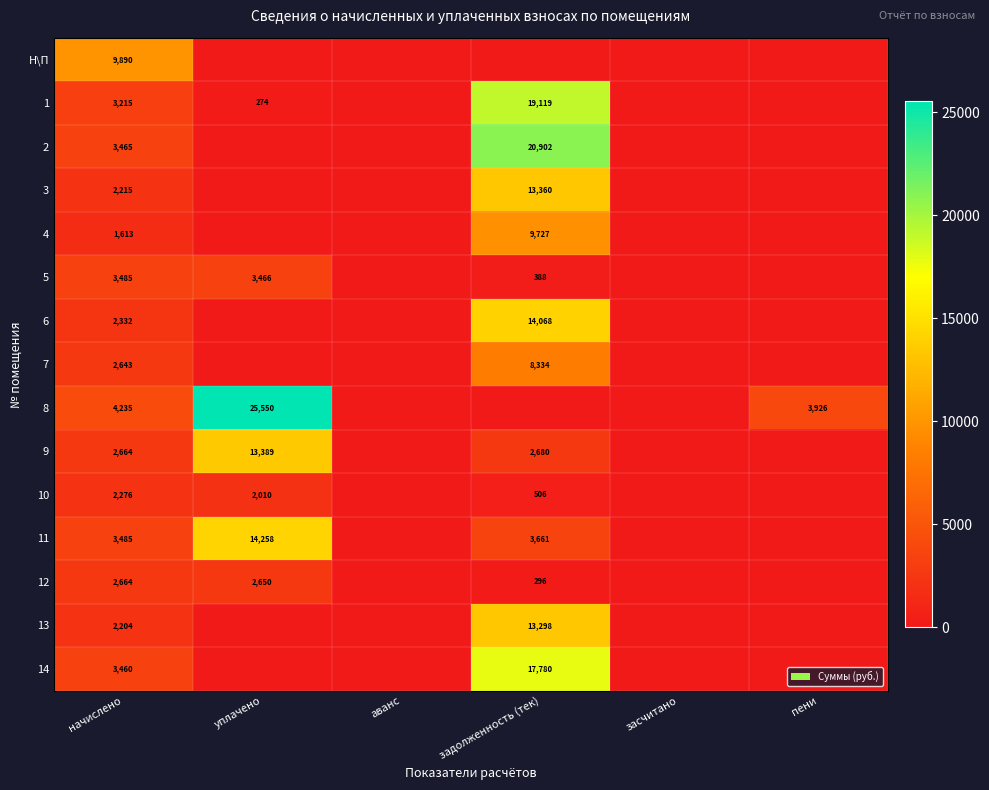

What is the spread (max minus min) of values at начислено?

8277